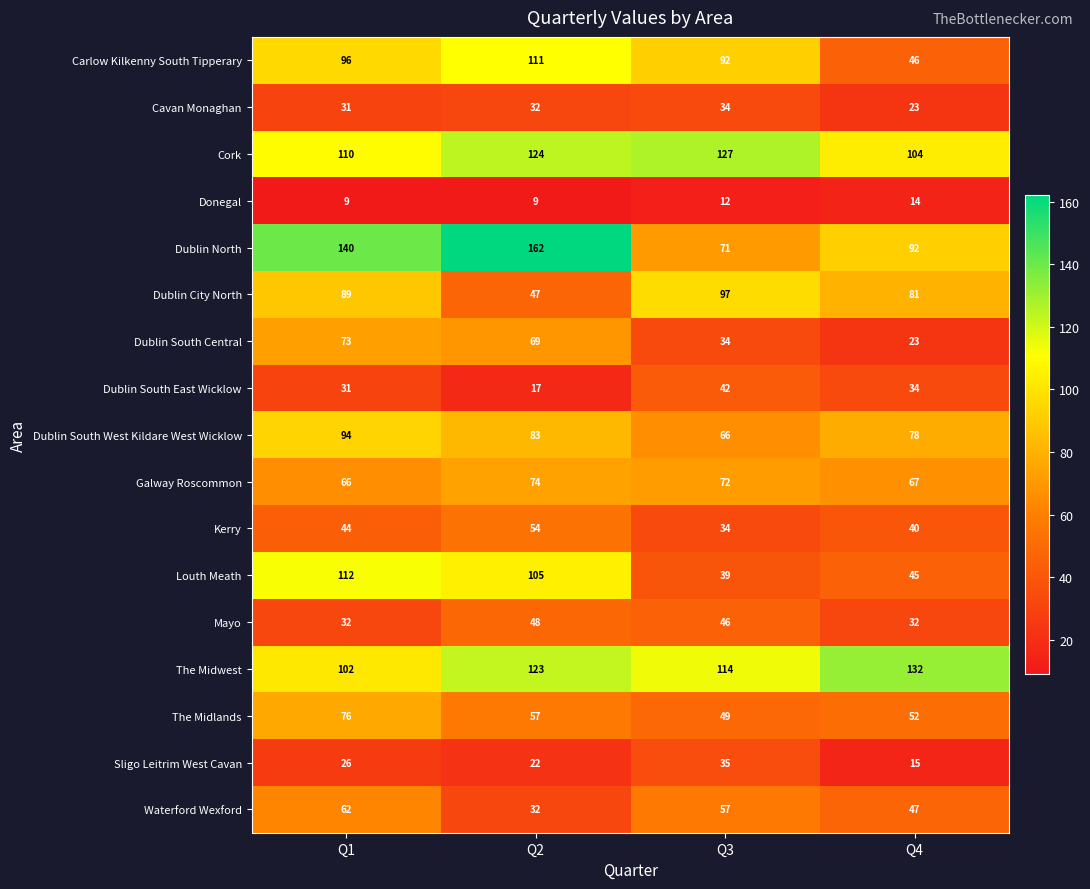

Is it true that Sligo Leitrim West Cavan equals 6 at Q4?

False